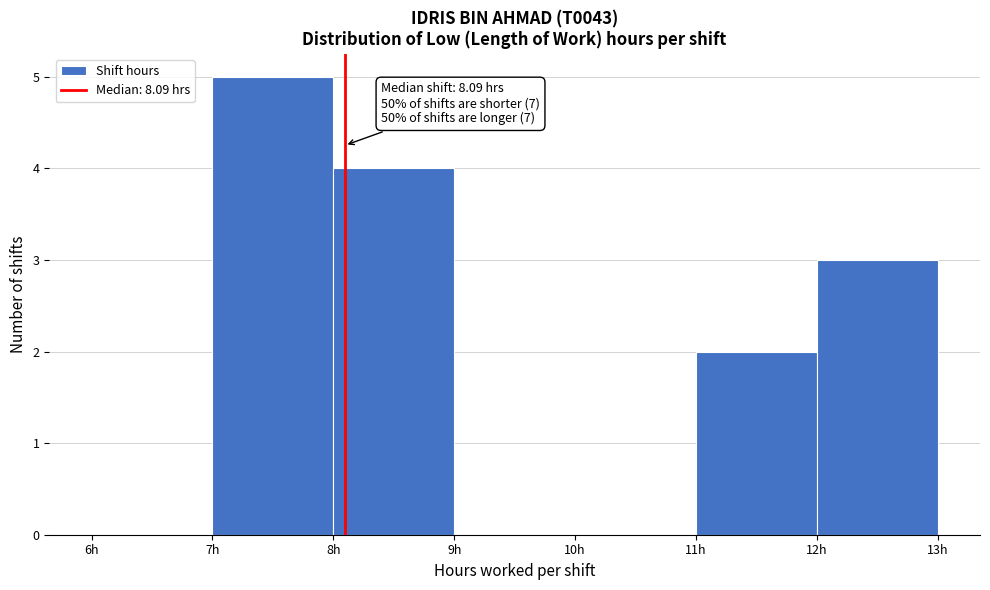

Over which range of the x-axis is the bar tallest?

7 to 8